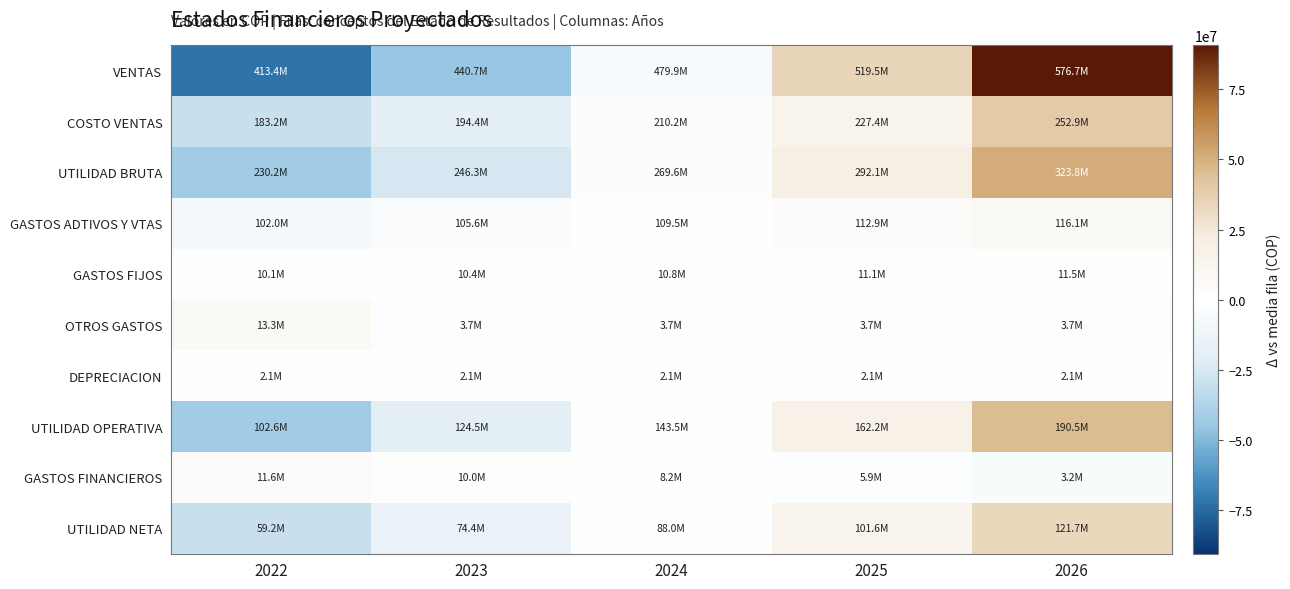

Between 2026 and 2024, which is larger?

2026